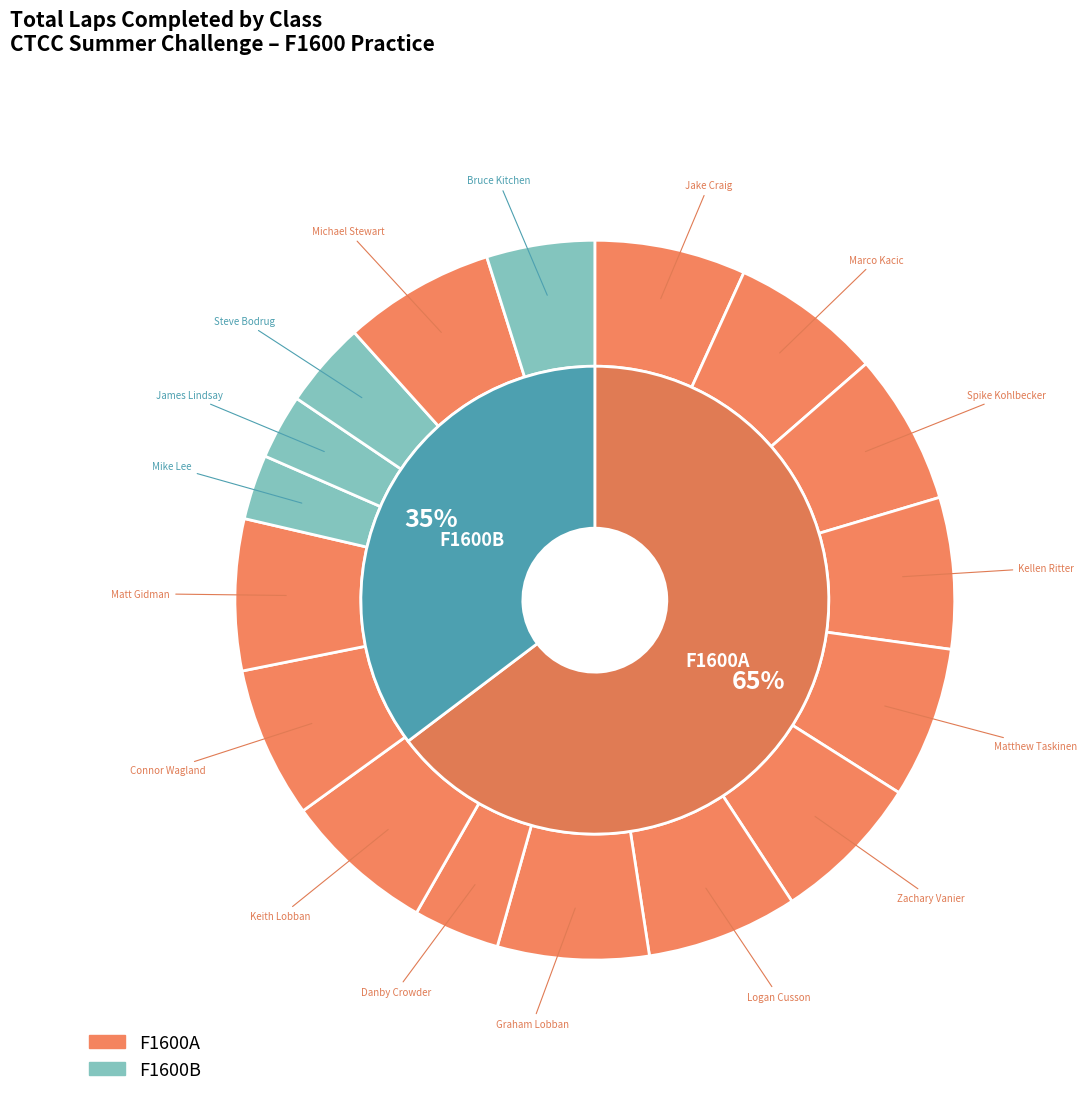

To the nearest percent, what percentage of the pie is Marco Kacic (F1600A)?

7%